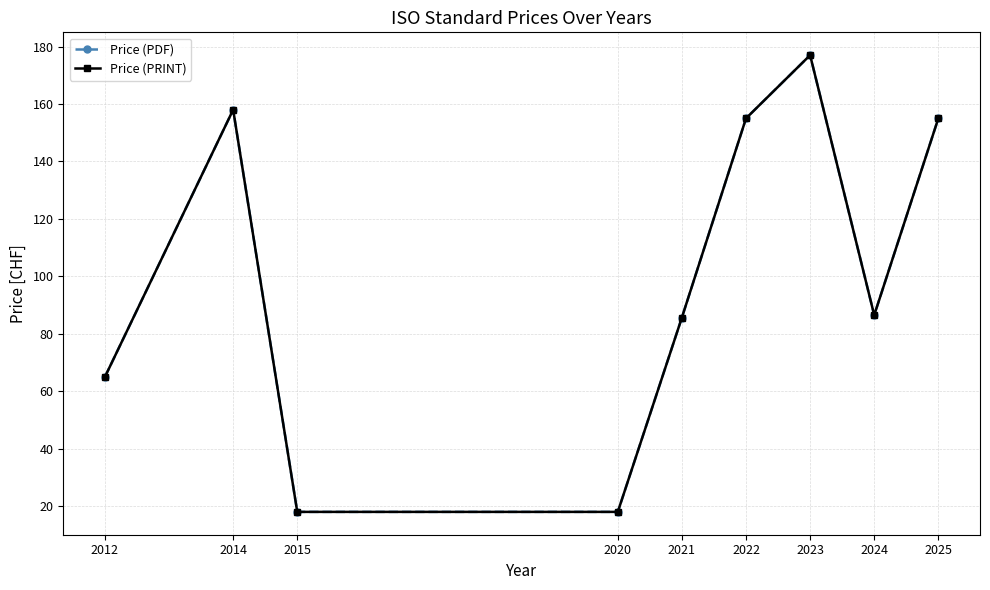

What is the difference between the maximum and second lowest values in the Price (PDF) series?

159.0